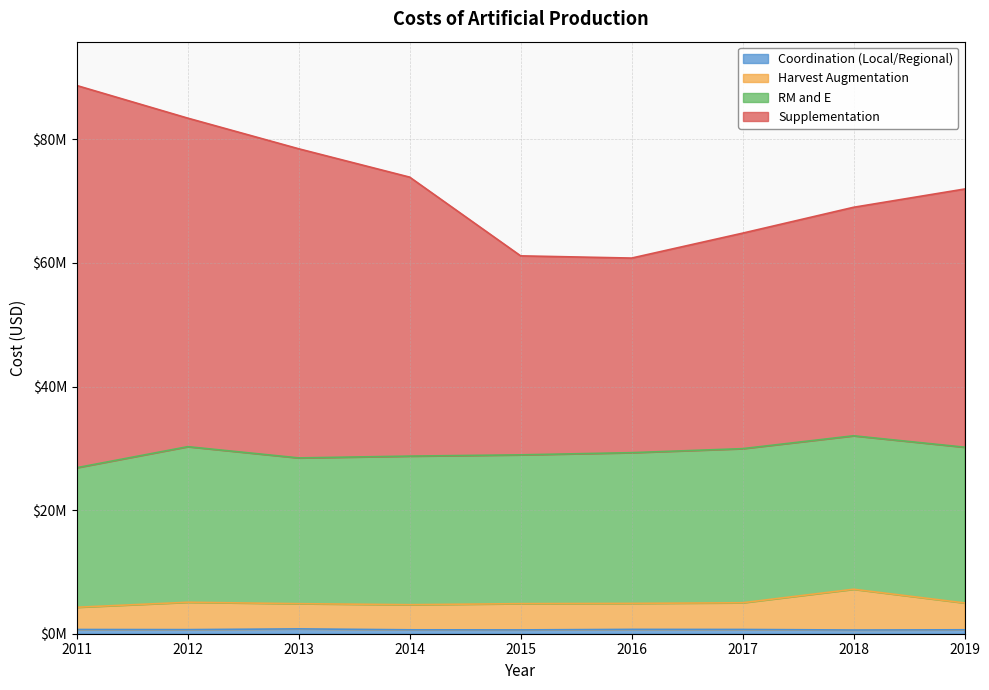

What is the value of the Harvest Augmentation point at the 1st from the left?

4284193.0